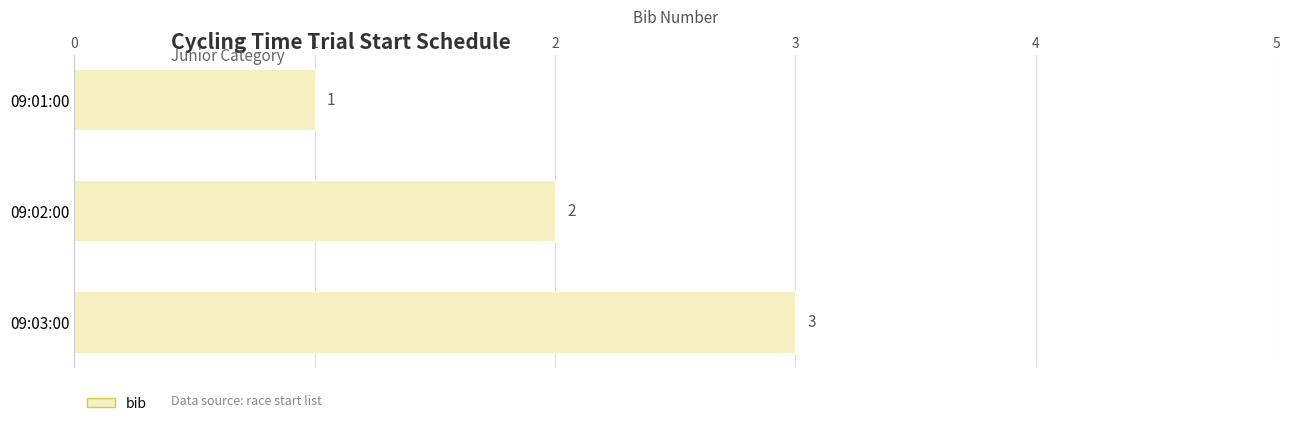

Does the chart contain stacked bars?

No